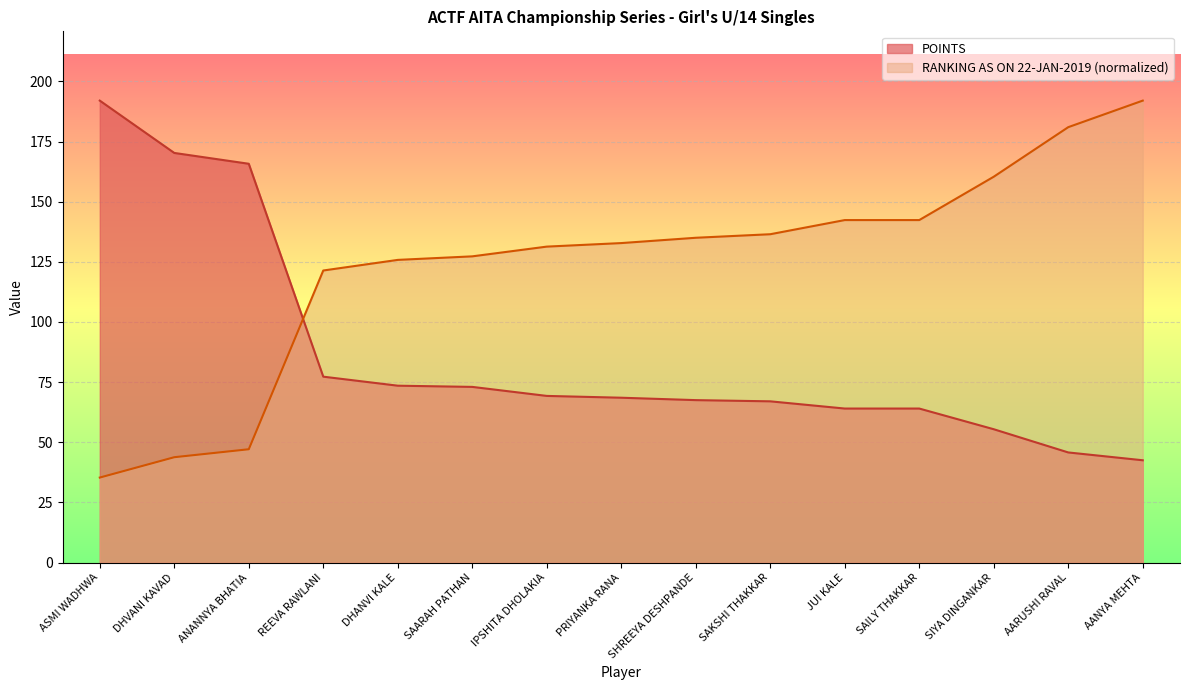

List the labels in order of POINTS value, smallest first.

AANYA MEHTA, AARUSHI RAVAL, SIYA DINGANKAR, JUI KALE, SAILY THAKKAR, SAKSHI THAKKAR, SHREEYA DESHPANDE, PRIYANKA RANA, IPSHITA DHOLAKIA, SAARAH PATHAN, DHANVI KALE, REEVA RAWLANI, ANANNYA BHATIA, DHVANI KAVAD, ASMI WADHWA